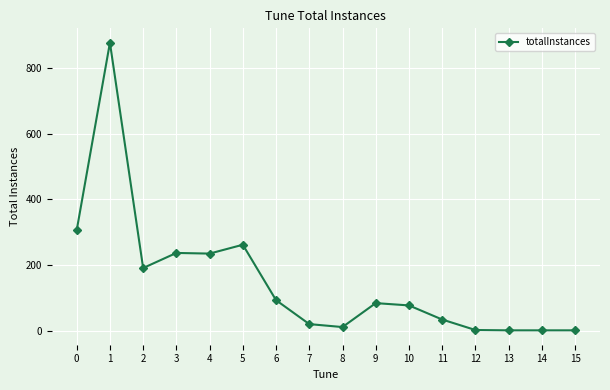

What is the average value?

152